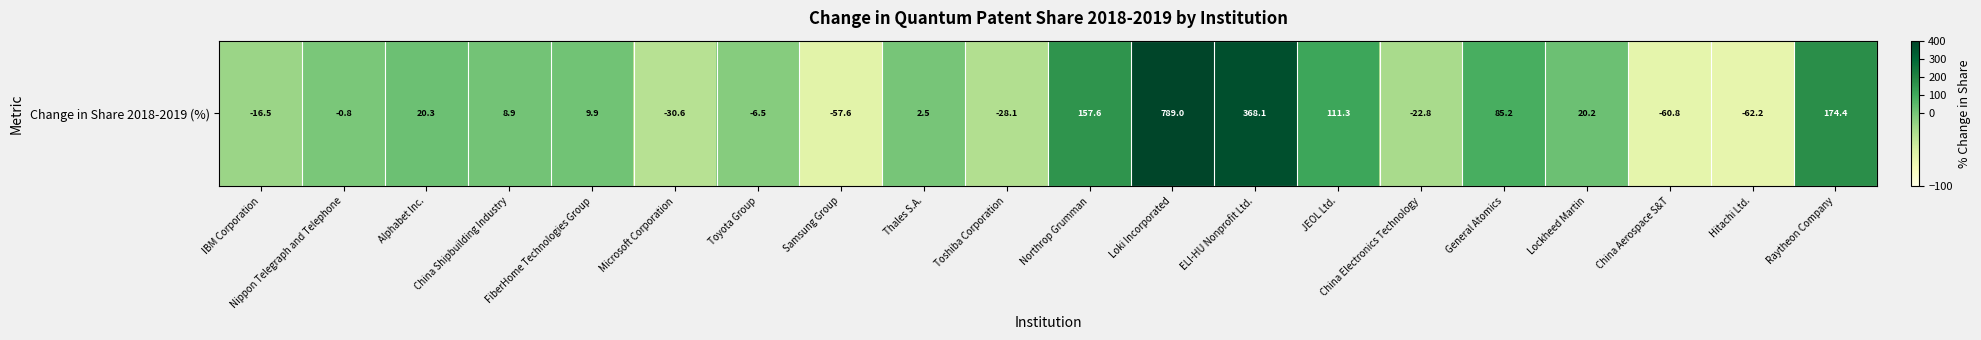

How many positive values are there?

11